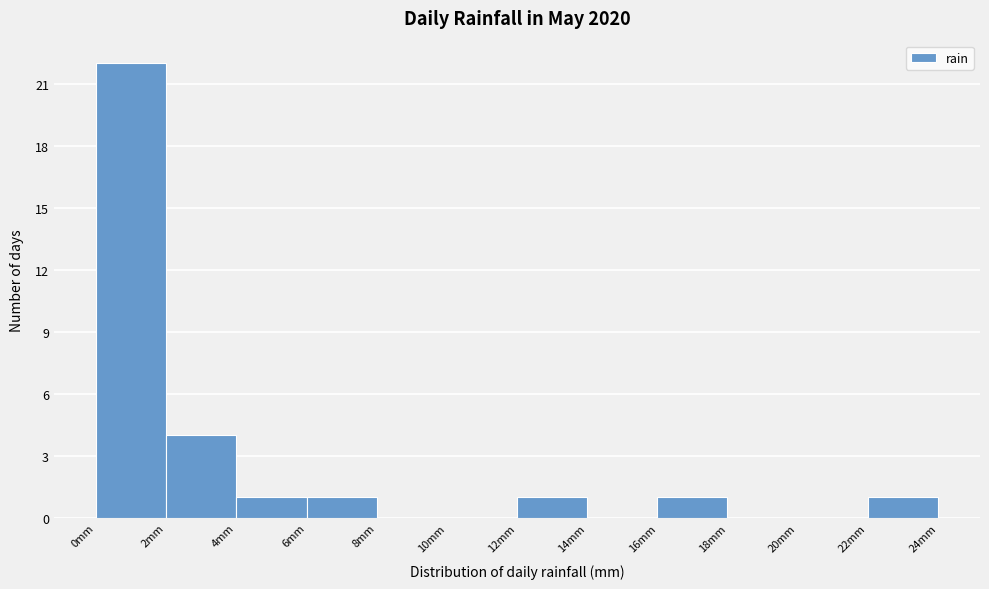

Reading left to right, transcribe this chart: for each bar, give the range it covers on the x-axis and its height. The values are not printed on the chart, so give them approximately, as read against the axis.

0 to 2: 22
2 to 4: 4
4 to 6: 1
6 to 8: 1
8 to 10: 0
10 to 12: 0
12 to 14: 1
14 to 16: 0
16 to 18: 1
18 to 20: 0
20 to 22: 0
22 to 24: 1